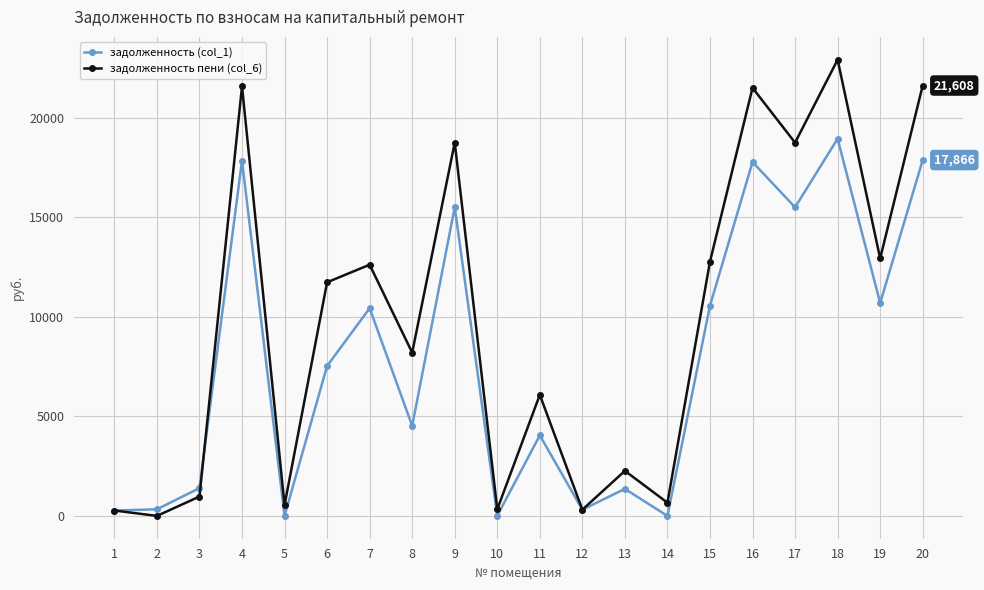

True or false: задолженность (col_1) has more than 0 points higher than both neighbors.

True